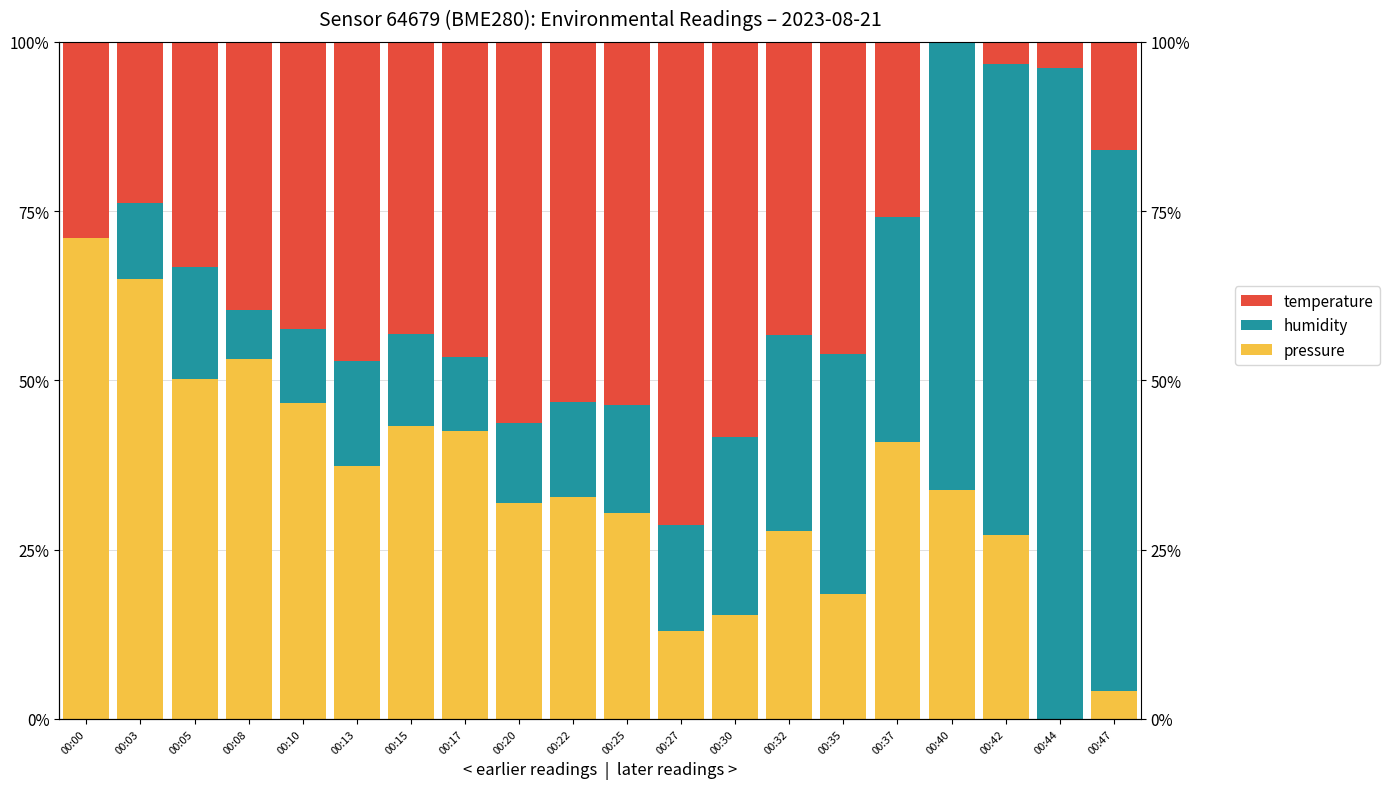

True or false: temperature has a value of 17.5 at 00:15.

False